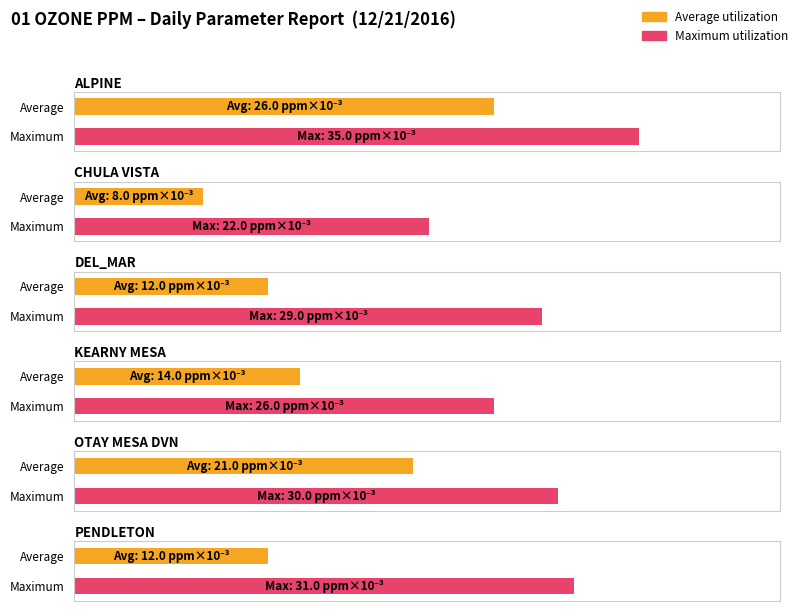

How many data points does each series have?

6